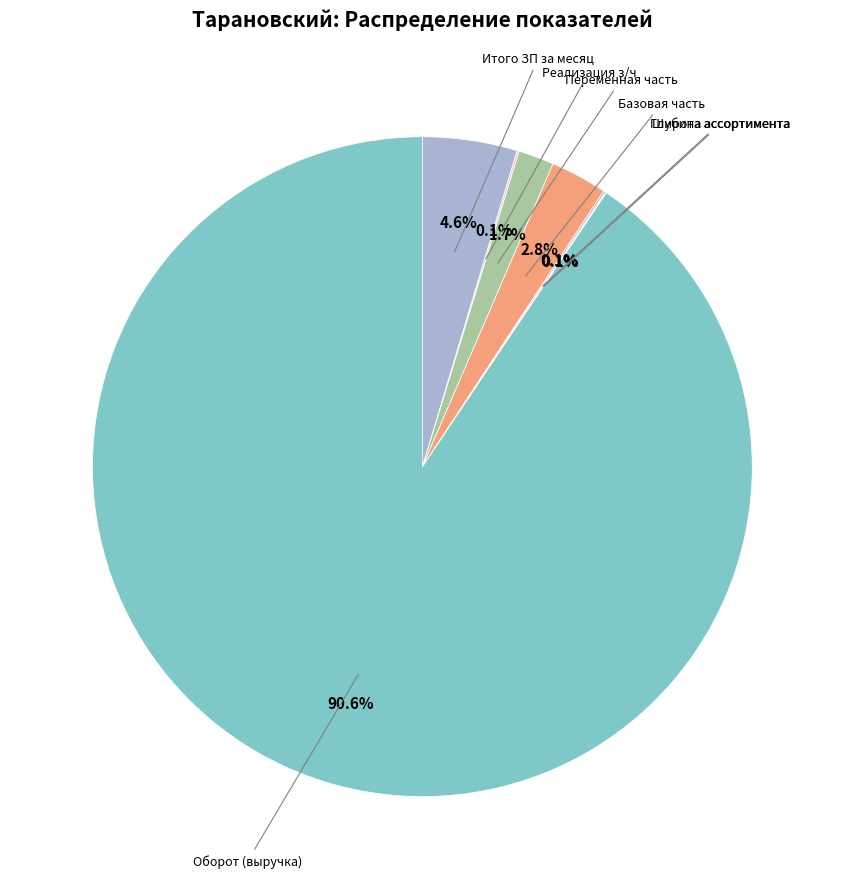

Which category has the smallest portion of the pie?

Широта ассортимента